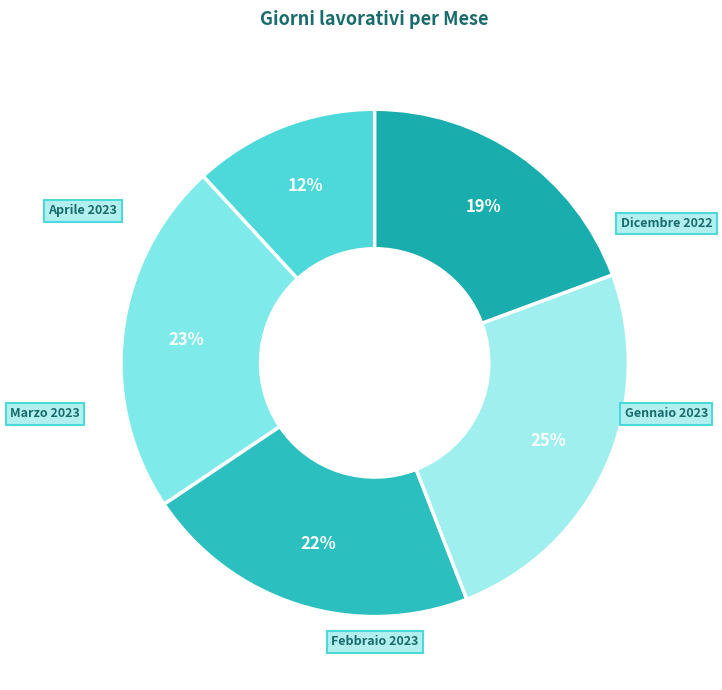

How many segments does this pie chart have?

5